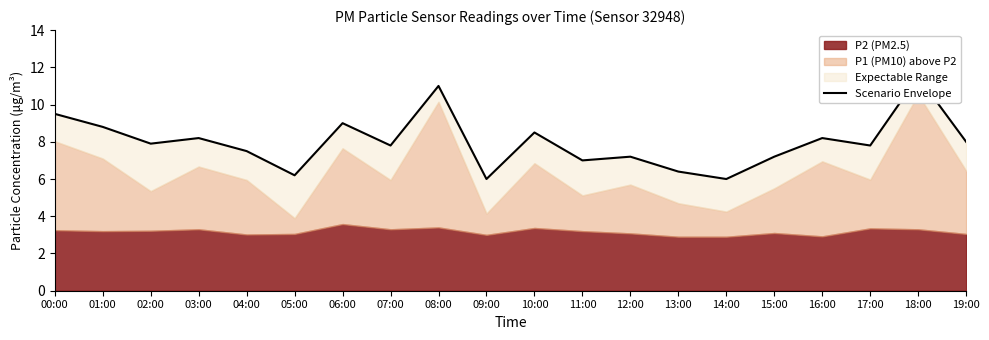

True or false: the data shows 8.2 at 03:00.

True